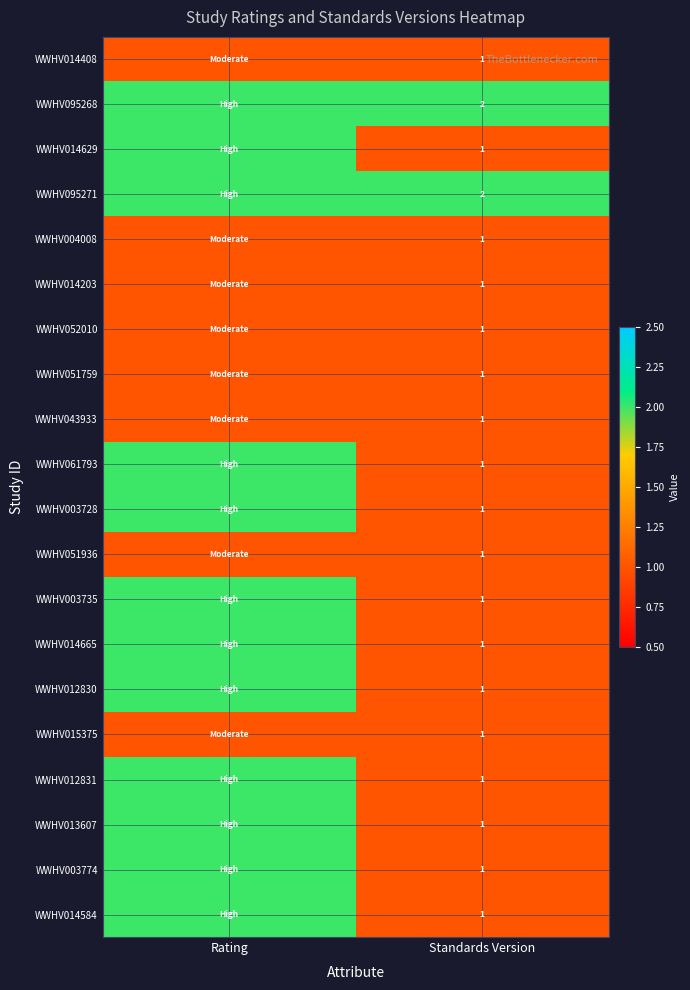

Is it true that WWHV012830 equals 1 at Standards Version?

True